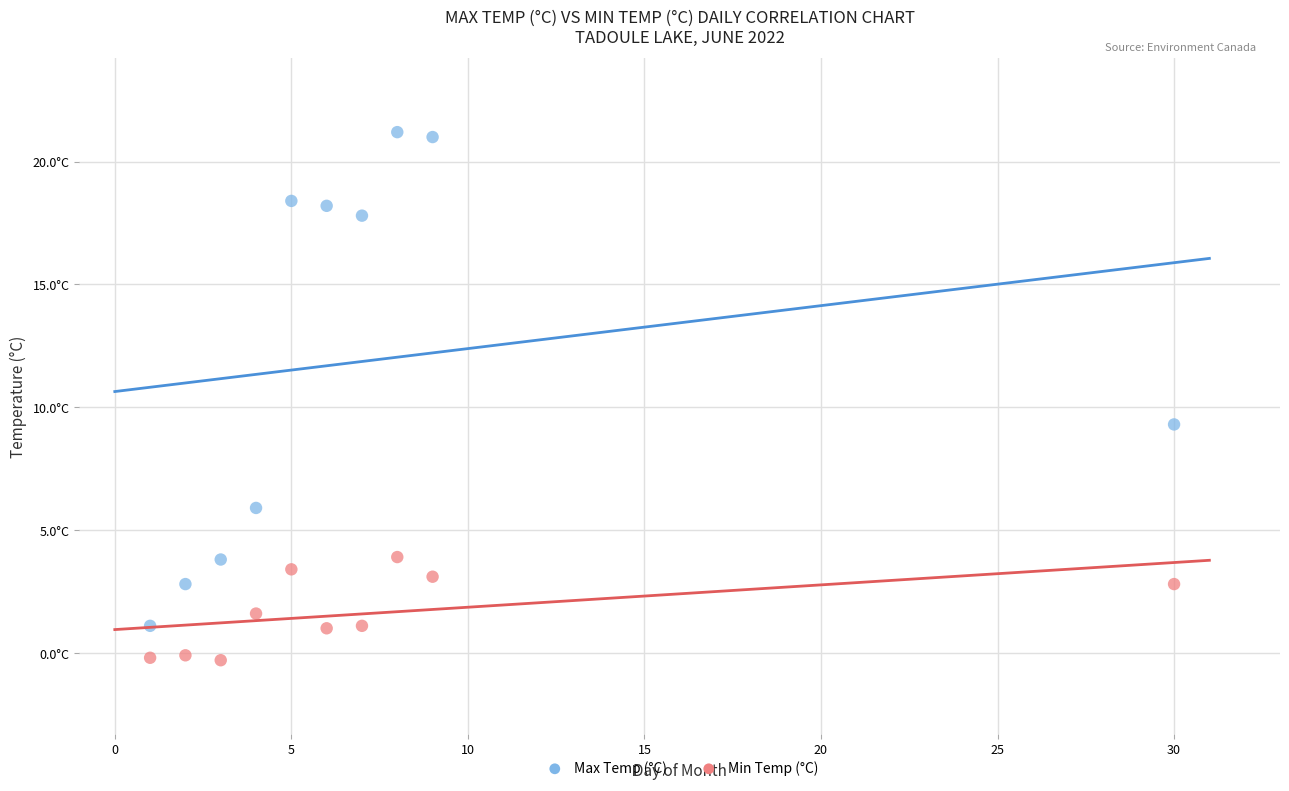

Which series reaches the maximum Y coordinate?

Max Temp (°C)